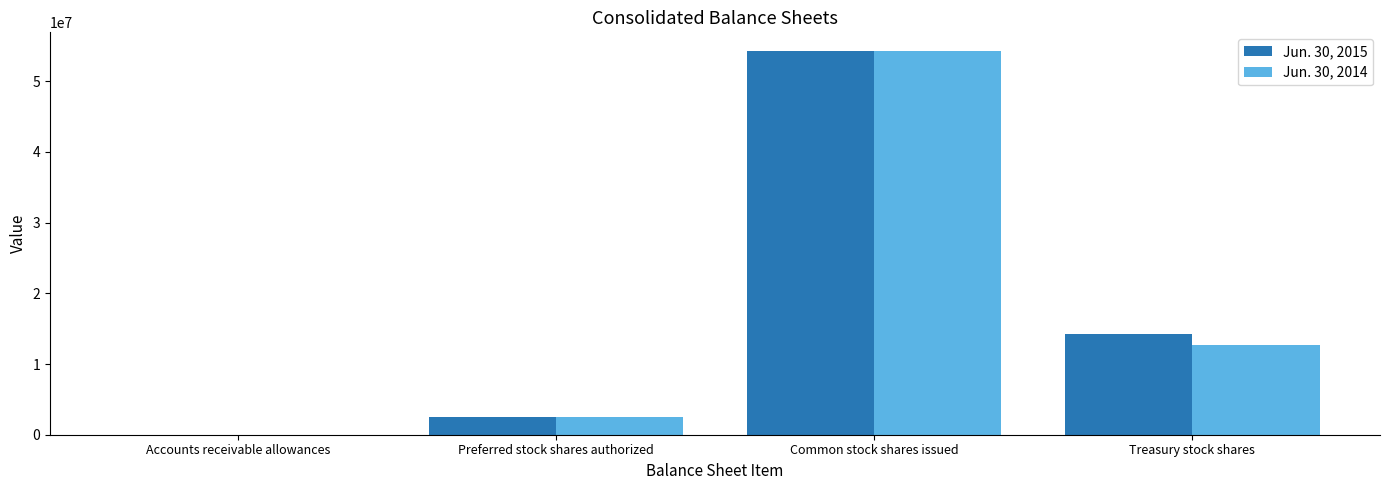

Are the bars grouped side by side (vs. stacked)?

Yes